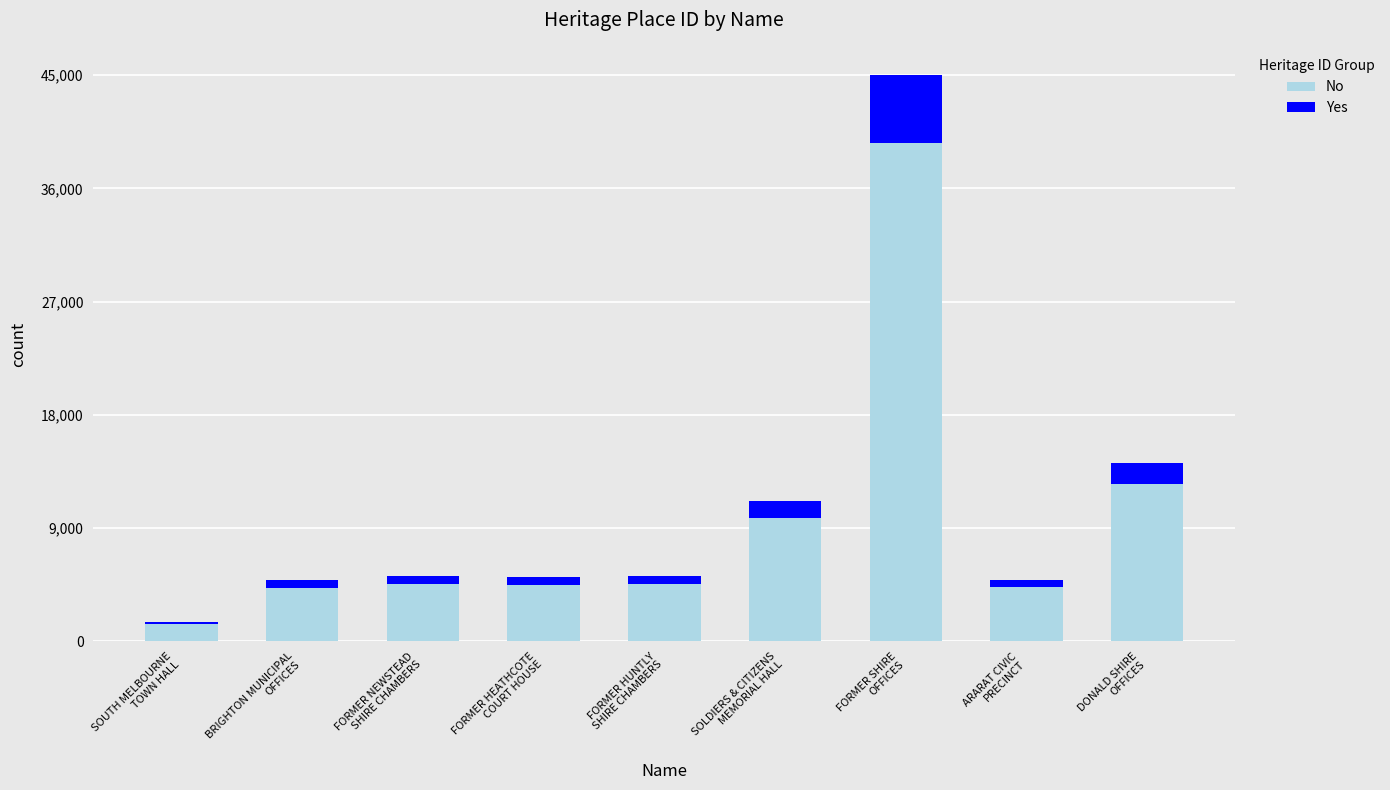

The No series shows 1338.1 at SOUTH MELBOURNE
TOWN HALL. True or false?

True